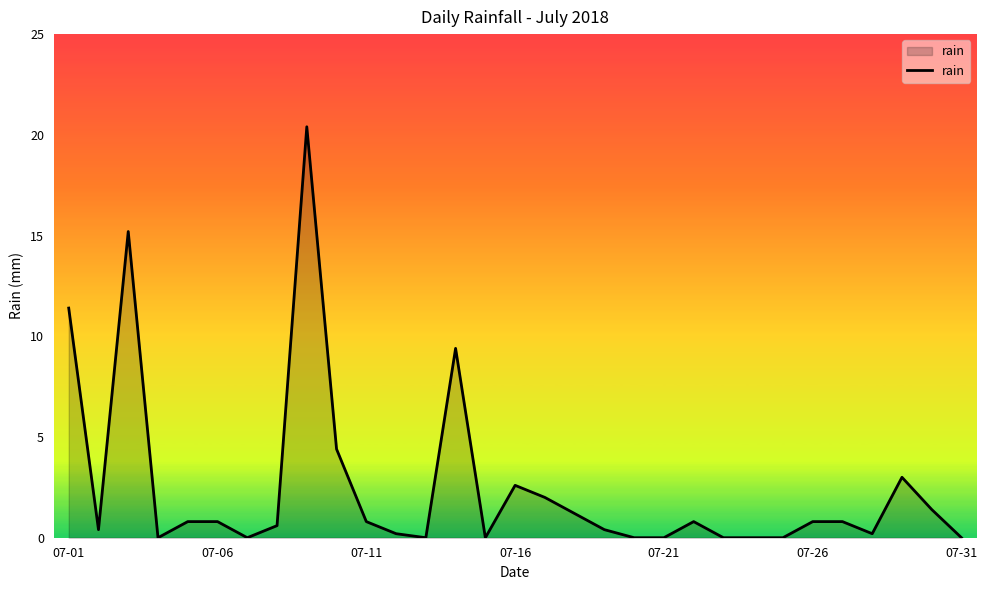

How many distinct data groups are displayed?

1